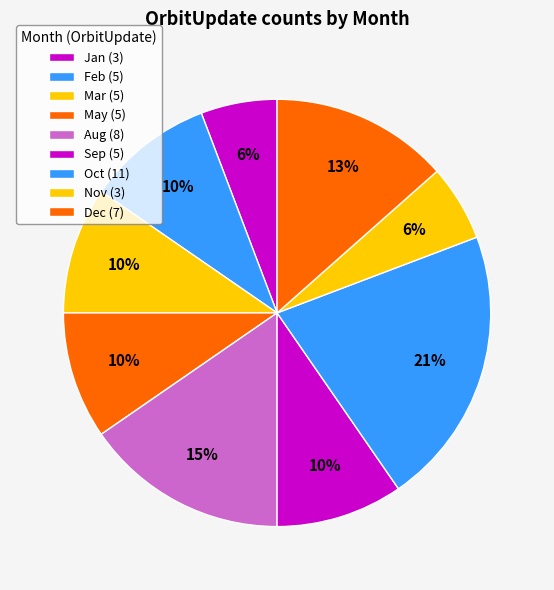

How many segments does this pie chart have?

9